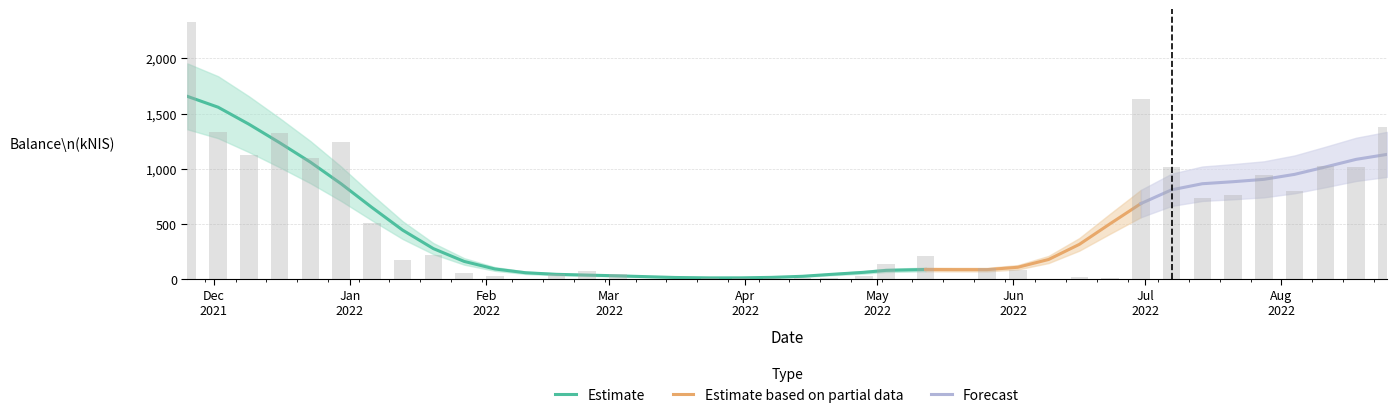

Between 2022-04-28 and 2022-03-24, which is larger?

2022-04-28